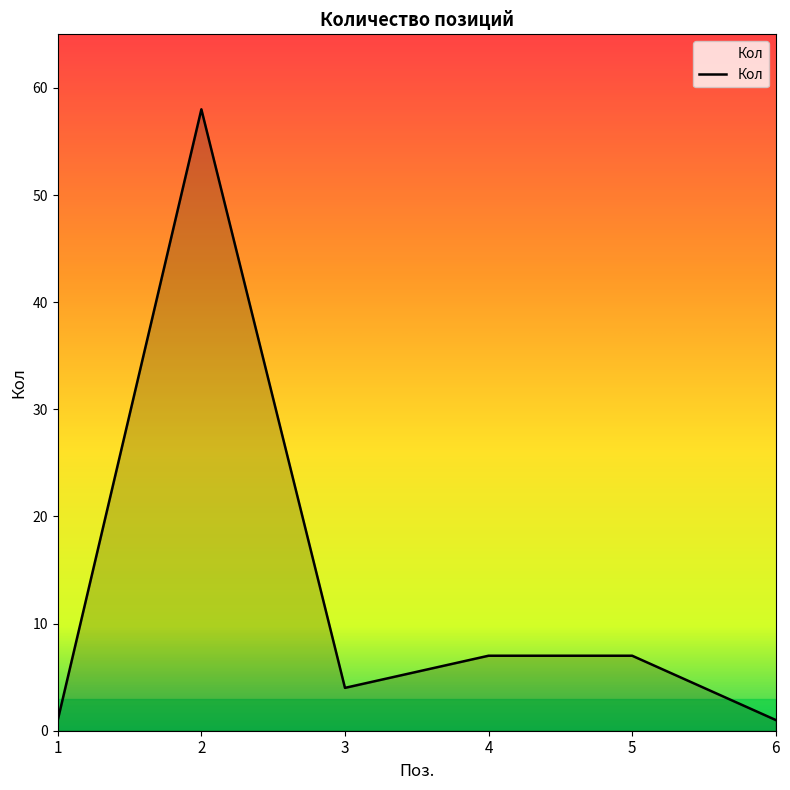

Which label corresponds to the largest value in the chart?

2